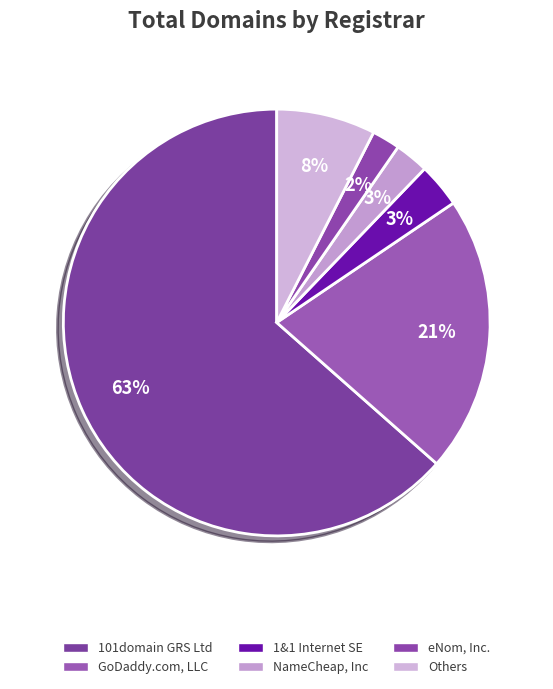

Count the number of slices in the pie.

6